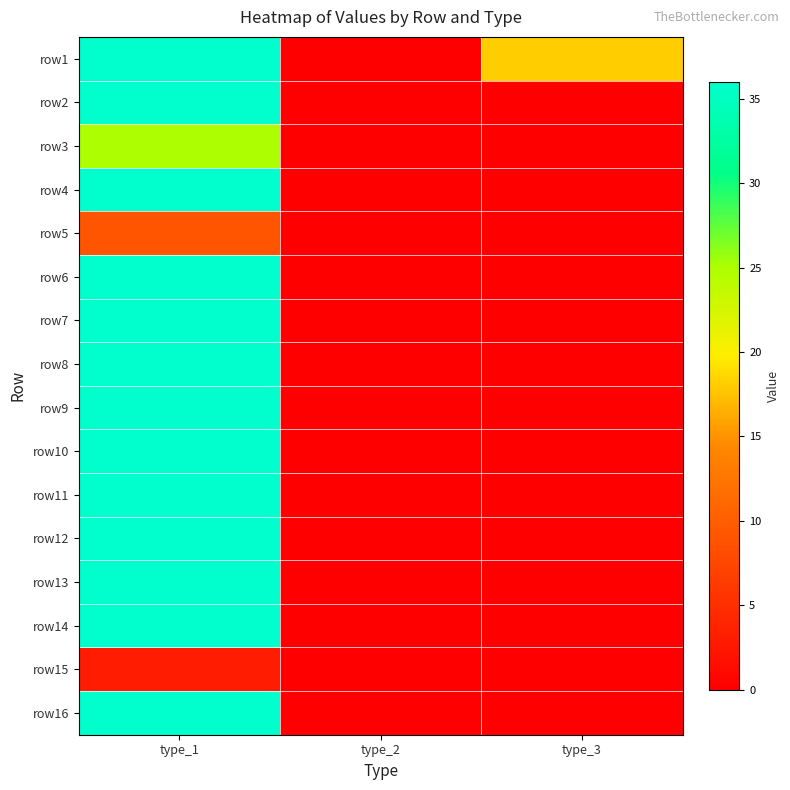

Reading left to right, what are all the values shown in this chart?

row1: type_1=36	type_2=0	type_3=18
row2: type_1=36	type_2=0	type_3=0
row3: type_1=25	type_2=0	type_3=0
row4: type_1=36	type_2=0	type_3=0
row5: type_1=9	type_2=0	type_3=0
row6: type_1=36	type_2=0	type_3=0
row7: type_1=36	type_2=0	type_3=0
row8: type_1=36	type_2=0	type_3=0
row9: type_1=36	type_2=0	type_3=0
row10: type_1=36	type_2=0	type_3=0
row11: type_1=36	type_2=0	type_3=0
row12: type_1=36	type_2=0	type_3=0
row13: type_1=36	type_2=0	type_3=0
row14: type_1=36	type_2=0	type_3=0
row15: type_1=3	type_2=0	type_3=0
row16: type_1=36	type_2=0	type_3=0